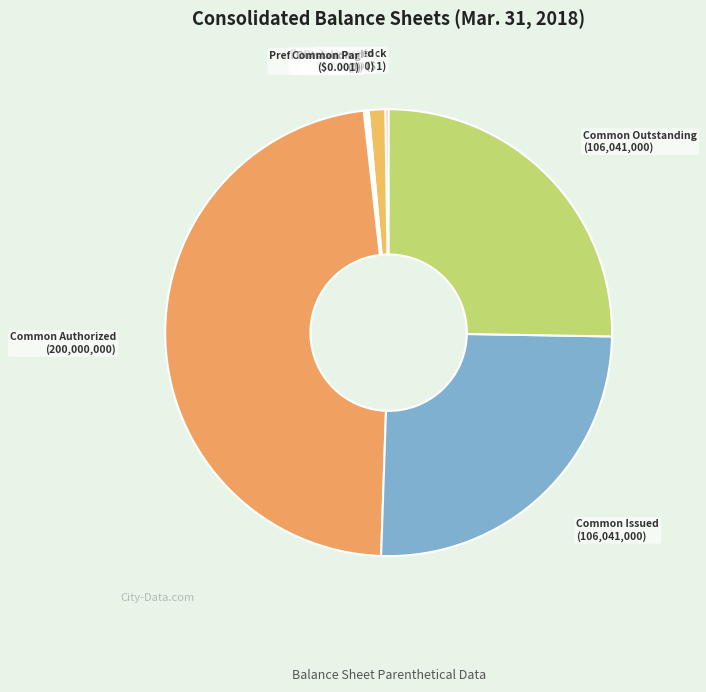

Between Common Outstanding (106,041,000) and Common Authorized (200,000,000), which is larger?

Common Authorized (200,000,000)